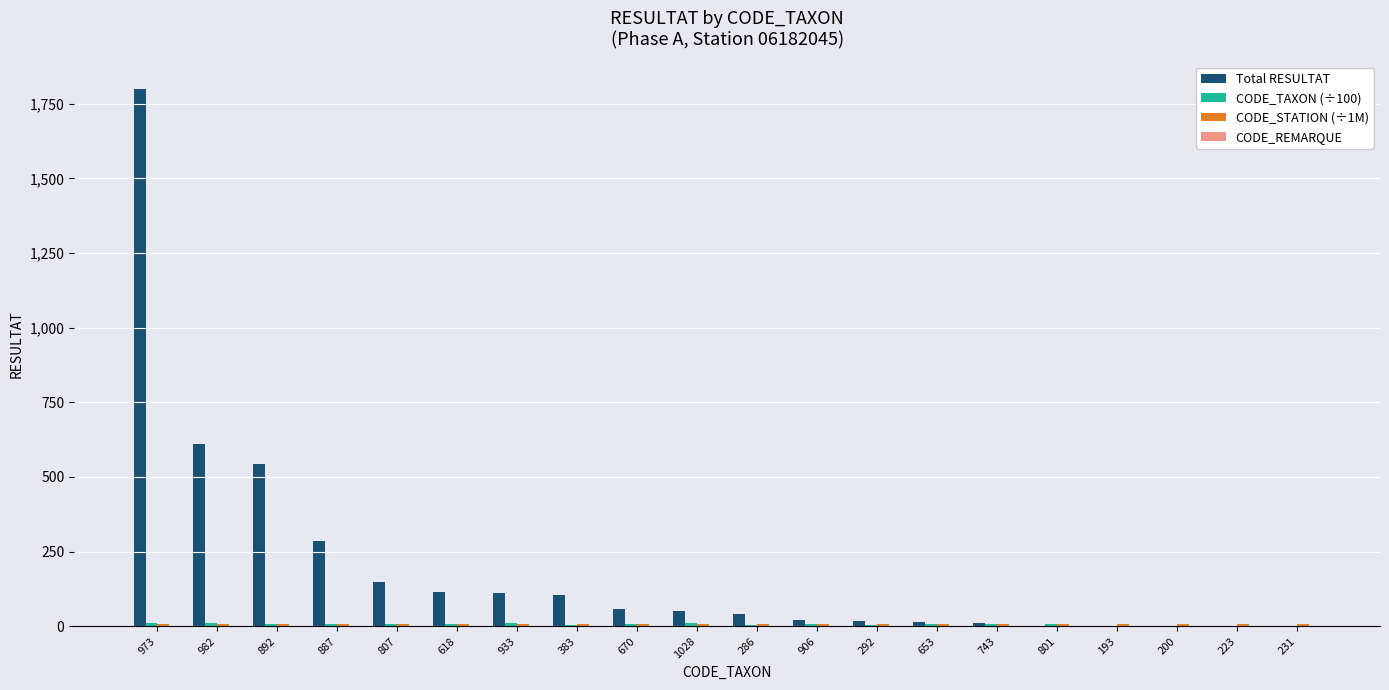

True or false: Total RESULTAT has a value of 113.0 at 933.

True